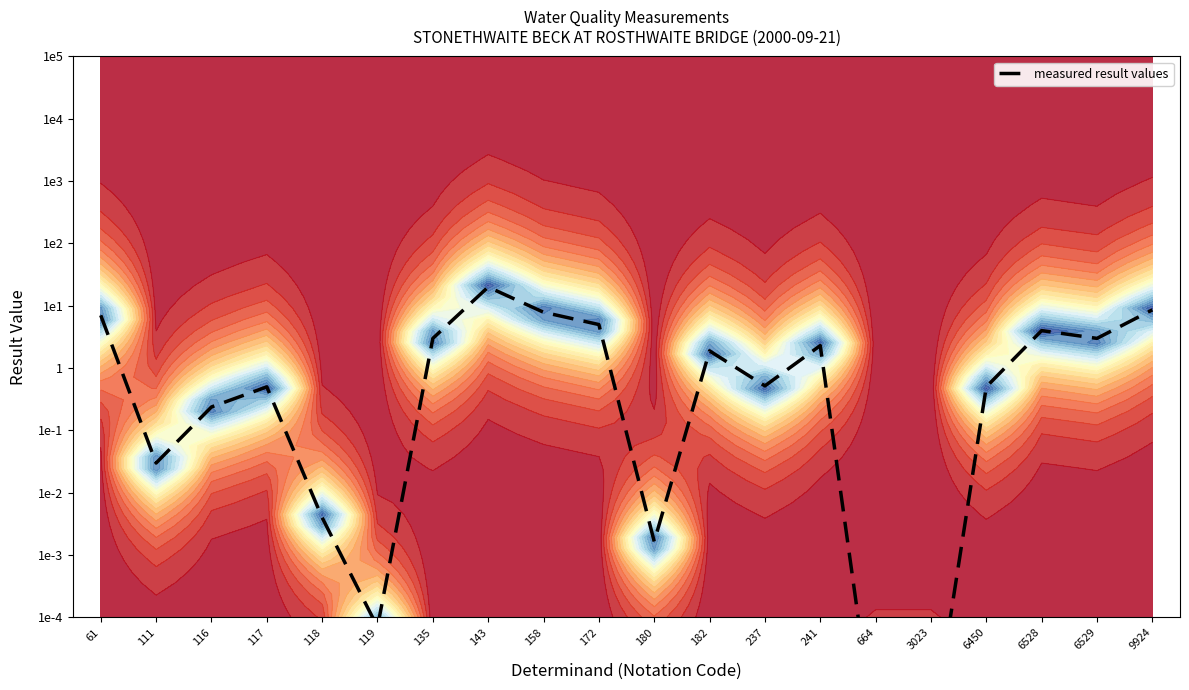

At which category does the chart reach its minimum across all series?

664